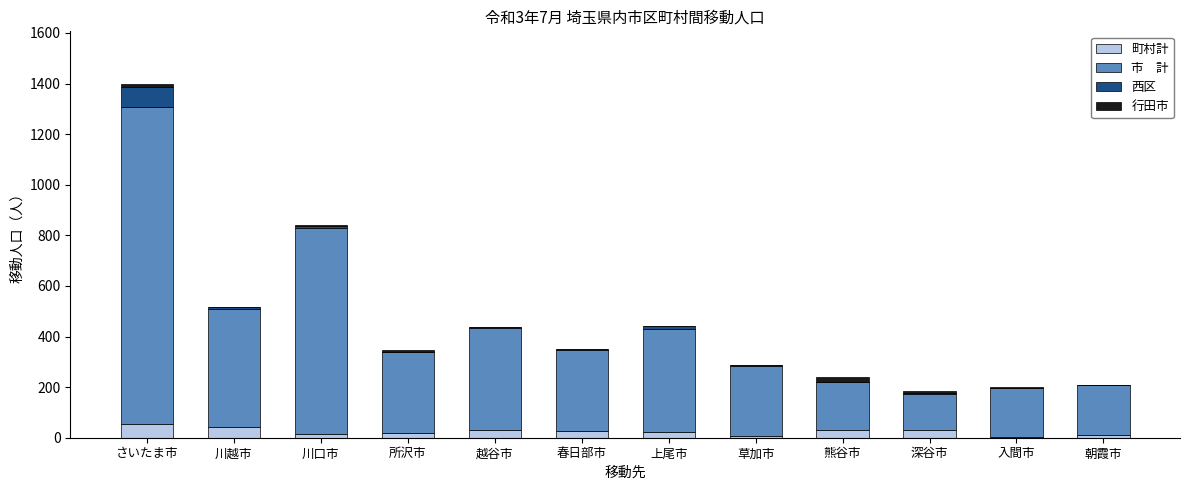

At which category is the sum across all series the highest?

さいたま市